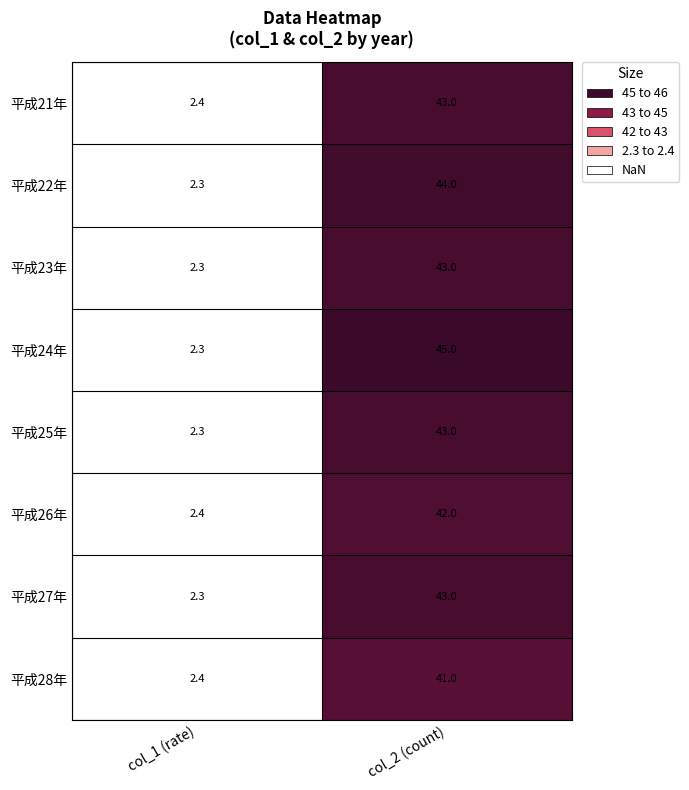

The 平成24年 series shows 45.0 at col_2 (count). True or false?

True